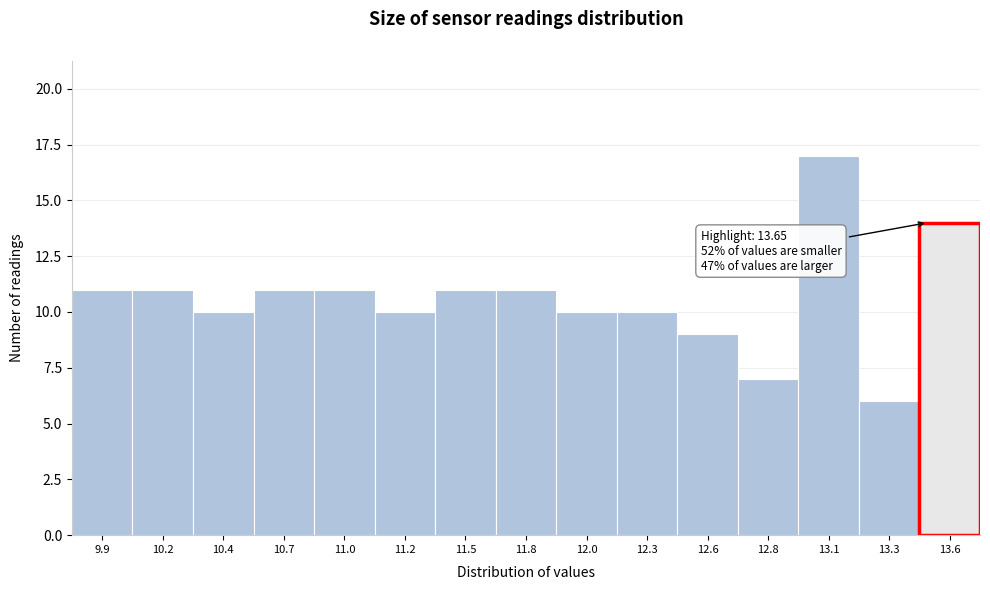

Reading left to right, transcribe all the data shown in this chart.

9.9=11	10.2=11	10.4=10	10.7=11	11.0=11	11.2=10	11.5=11	11.8=11	12.0=10	12.3=10	12.6=9	12.8=7	13.1=17	13.3=6	13.6=14